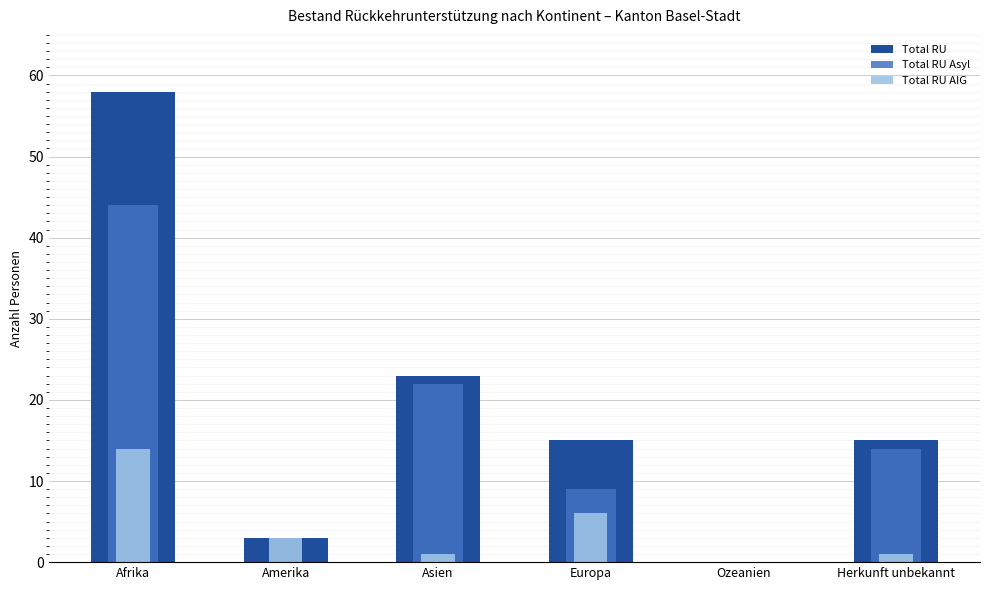

Reading right to left, transcribe all the data shown in this chart.

Total RU: 15	0	15	23	3	58
Total RU Asyl: 14	0	9	22	0	44
Total RU AIG: 1	0	6	1	3	14